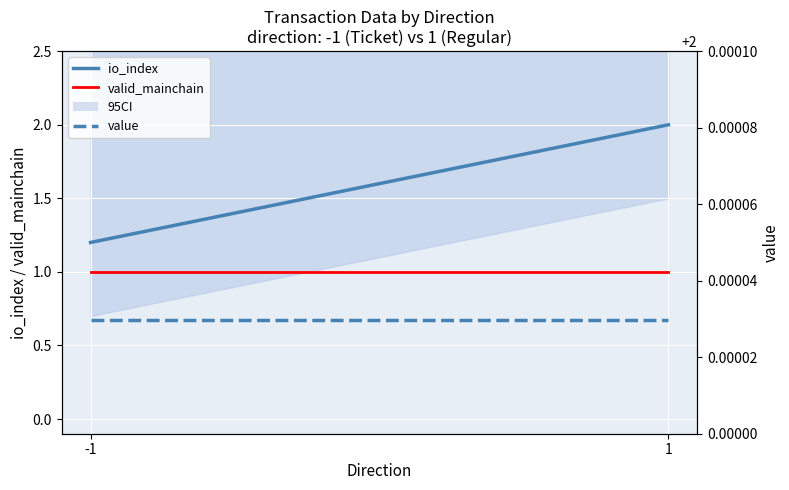

Is it true that io_index equals 1.2 at -1?

True